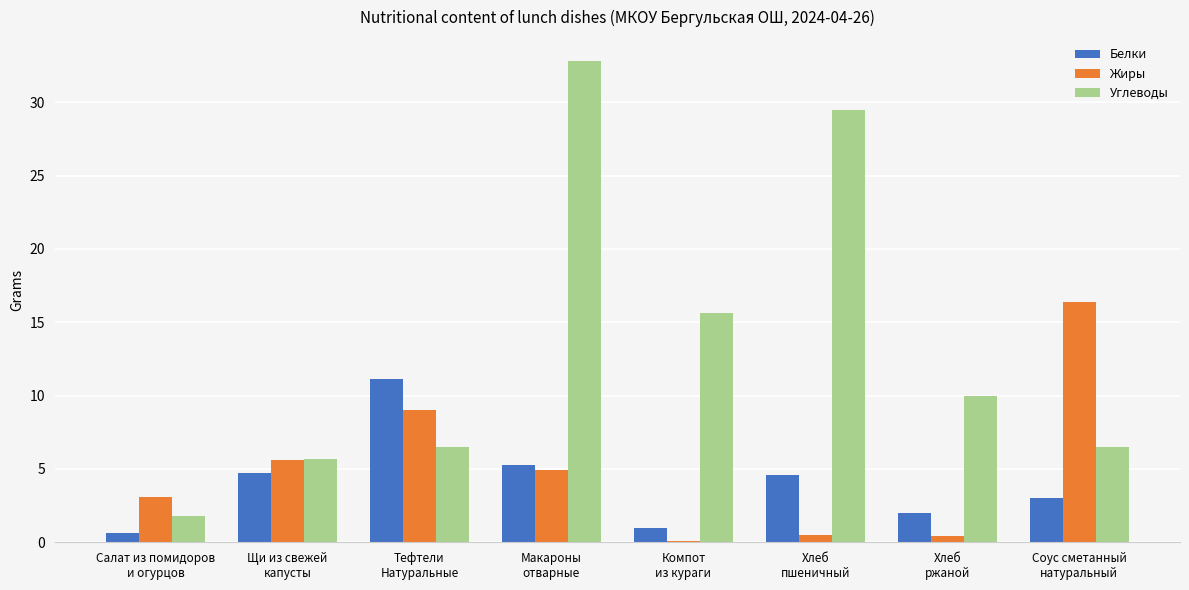

What is the maximum value for Жиры?

16.4